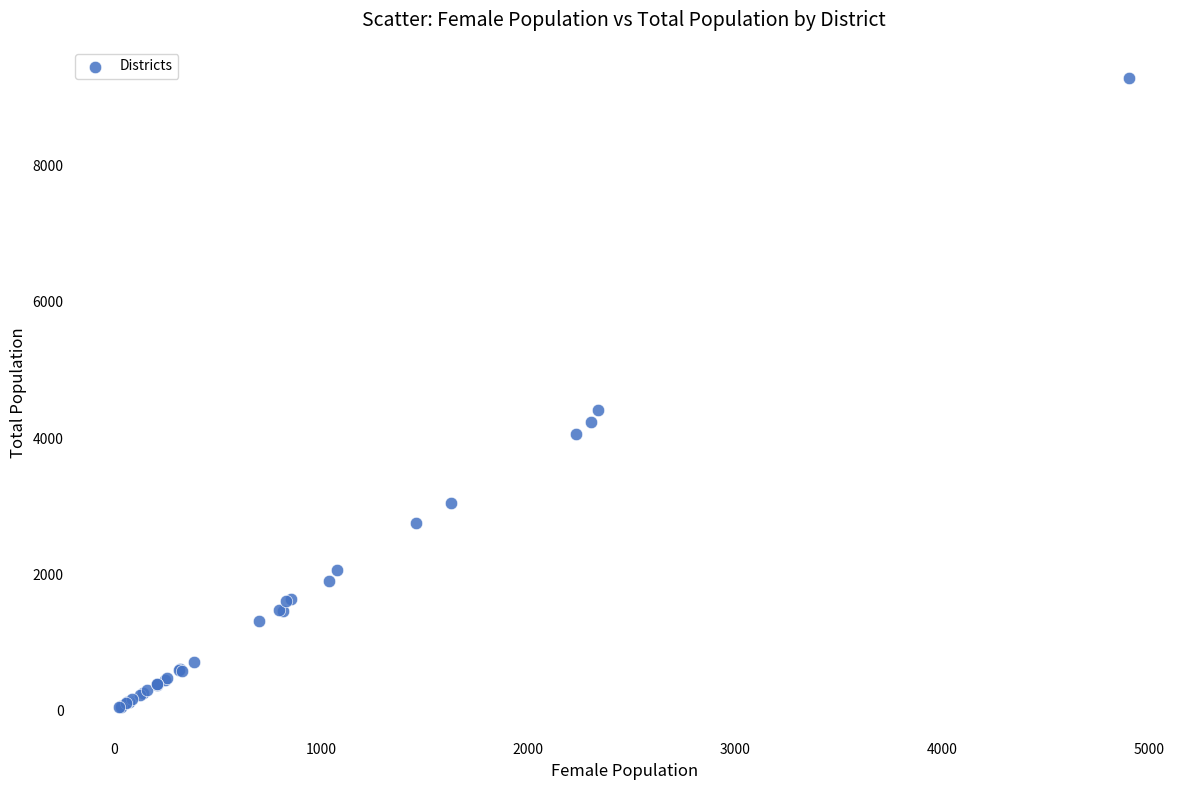

What Y value in the scatter plot is closest to 4668?

4412